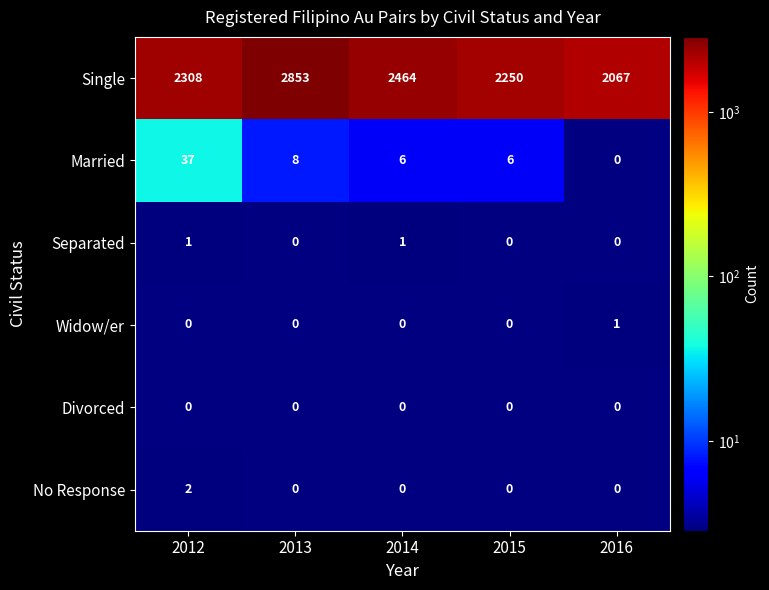

Reading left to right, transcribe all the data shown in this chart.

Single: 2308	2853	2464	2250	2067
Married: 37	8	6	6	0
Separated: 1	0	1	0	0
Widow/er: 0	0	0	0	1
Divorced: 0	0	0	0	0
No Response: 2	0	0	0	0